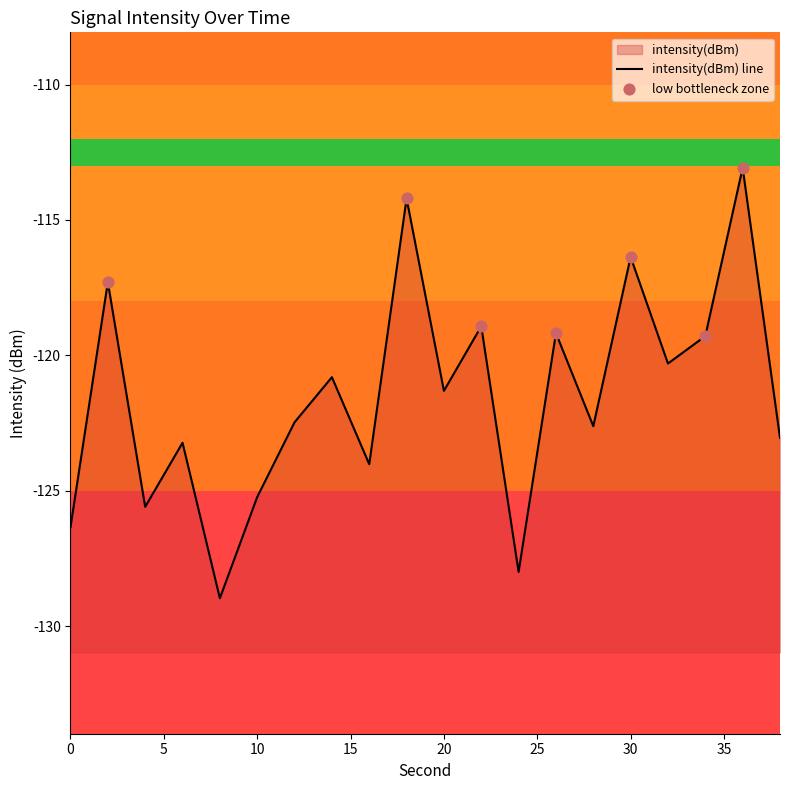

What is the change in value from 24 to 36?

+14.9